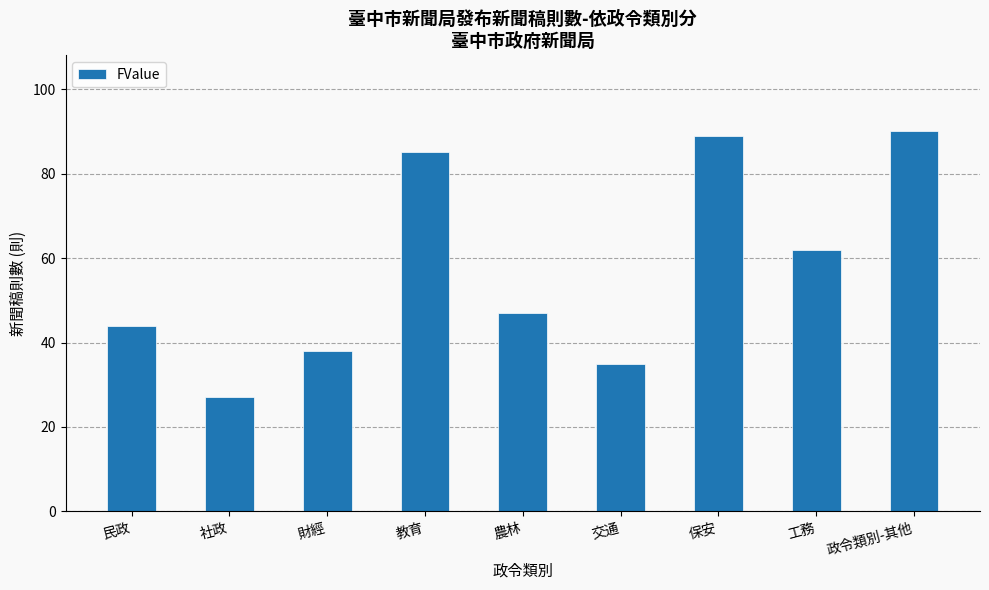

Are the bars horizontal?

No